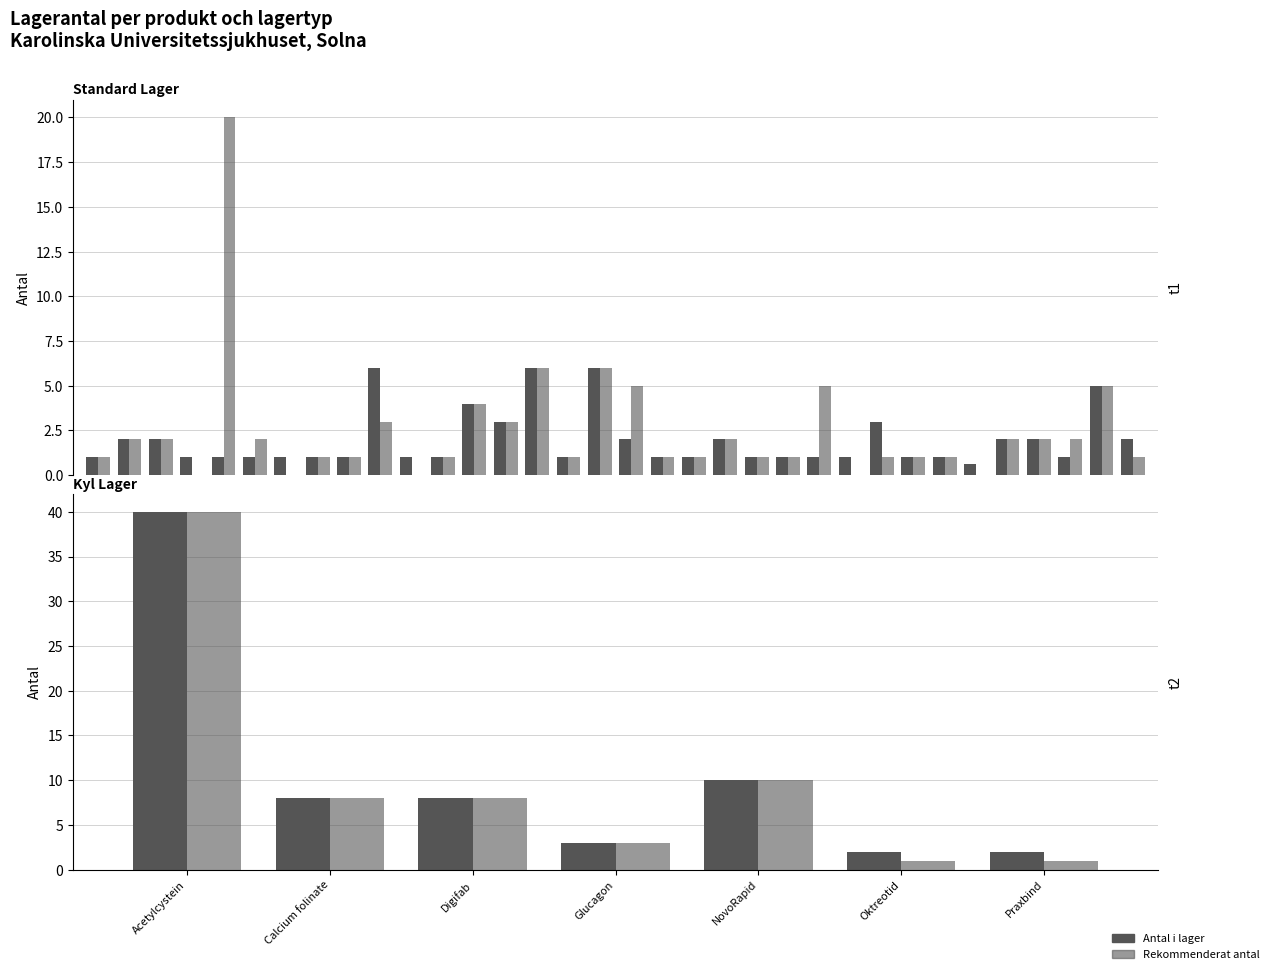

Are the bars horizontal?

No